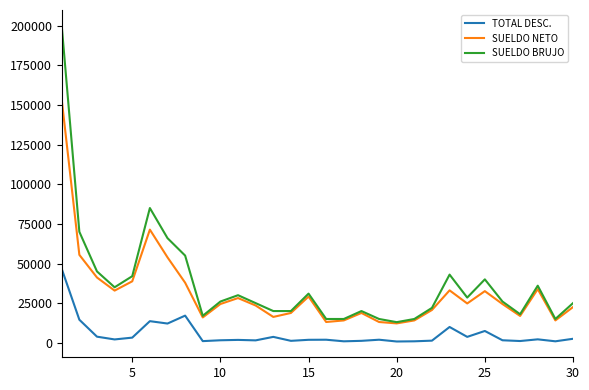

Which series has the widest spread of values?

SUELDO BRUJO